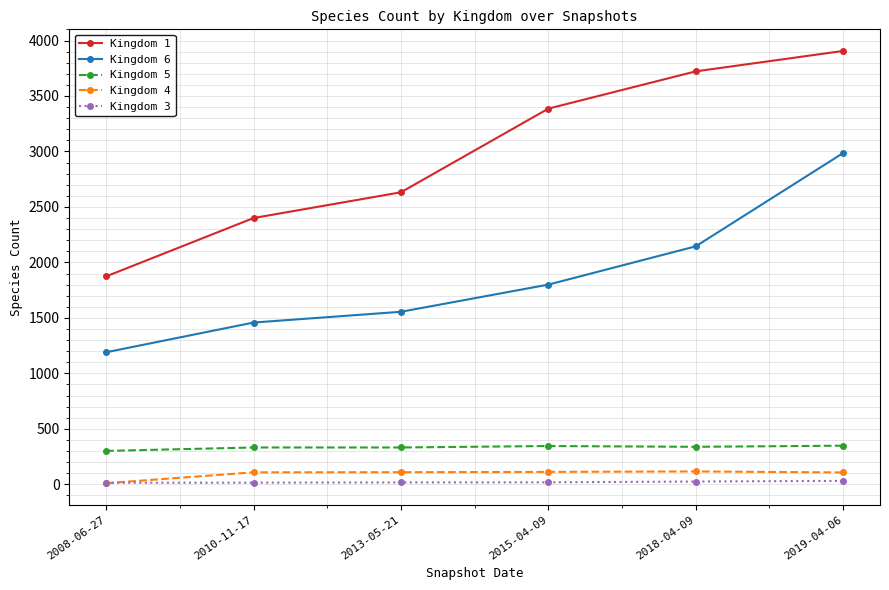

What position from the right is 2008-06-27?

6